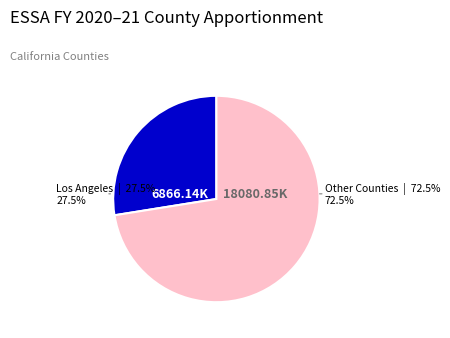

How many segments does this pie chart have?

2